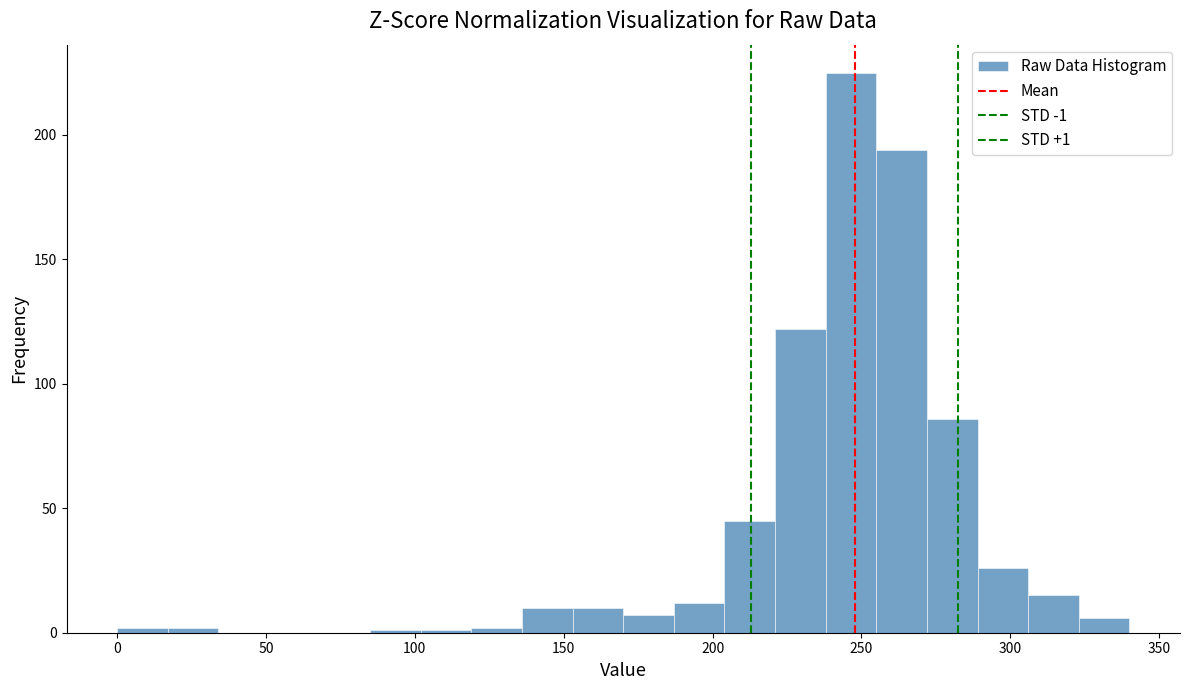

Around what value on the x-axis is the tallest bar? Give the approximate position of its centre, as read against the axis.

245